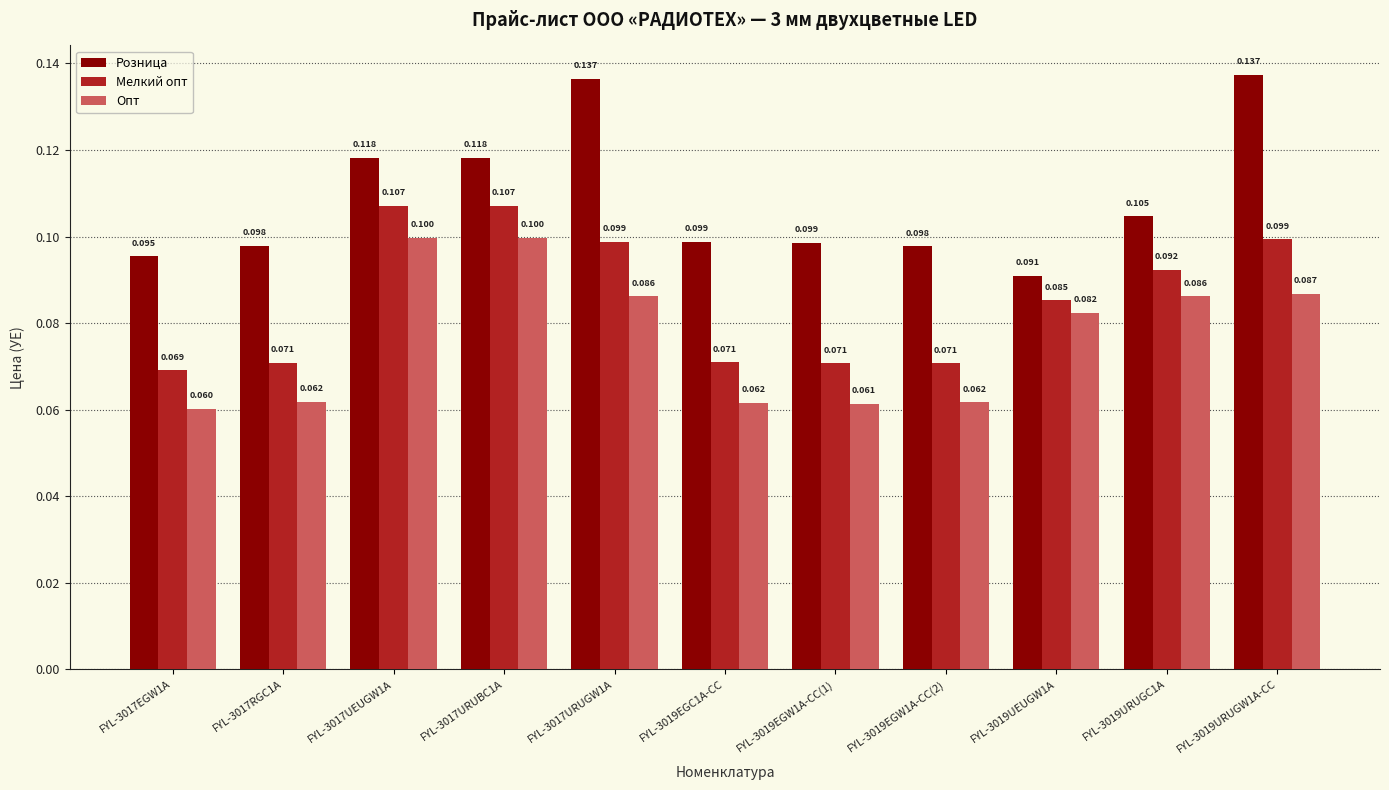

List the series in order of their peak value, lowest first.

Опт, Мелкий опт, Розница